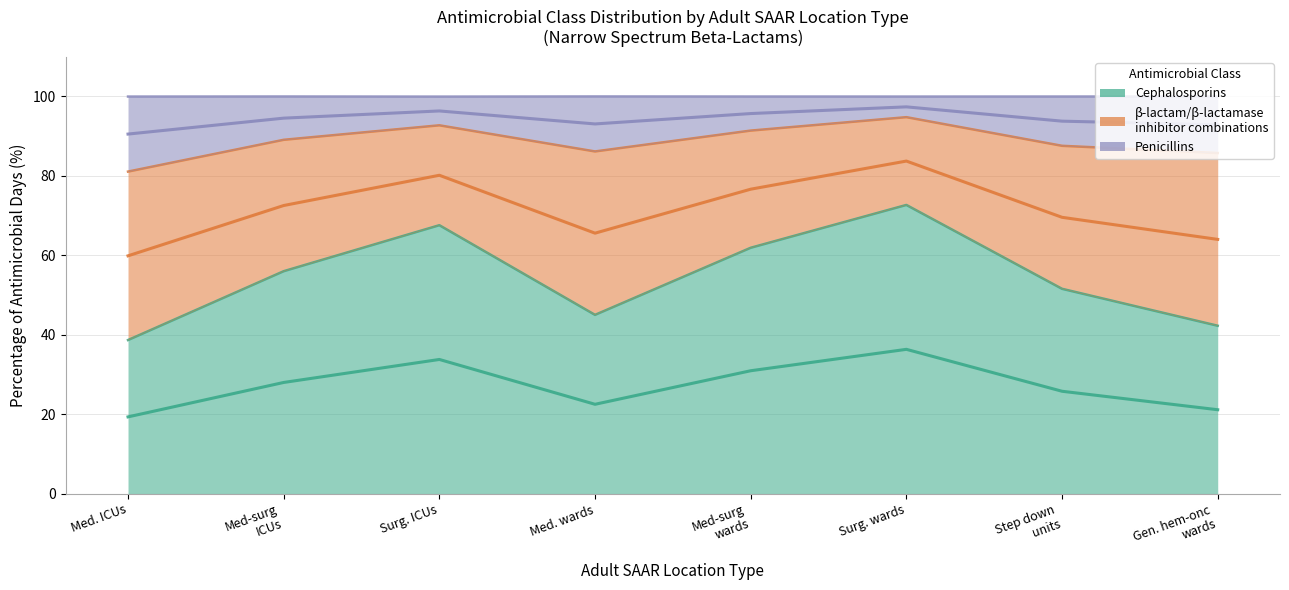

Where is the first local maximum for Cephalosporins?

Surg. ICUs